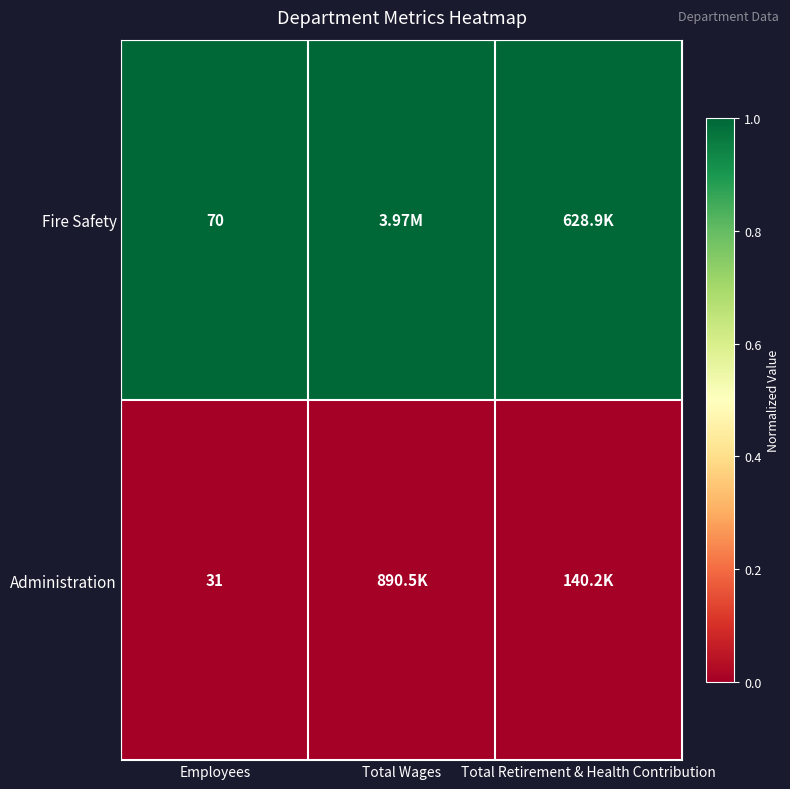

At how many categories does at least one series exceed 0?

3